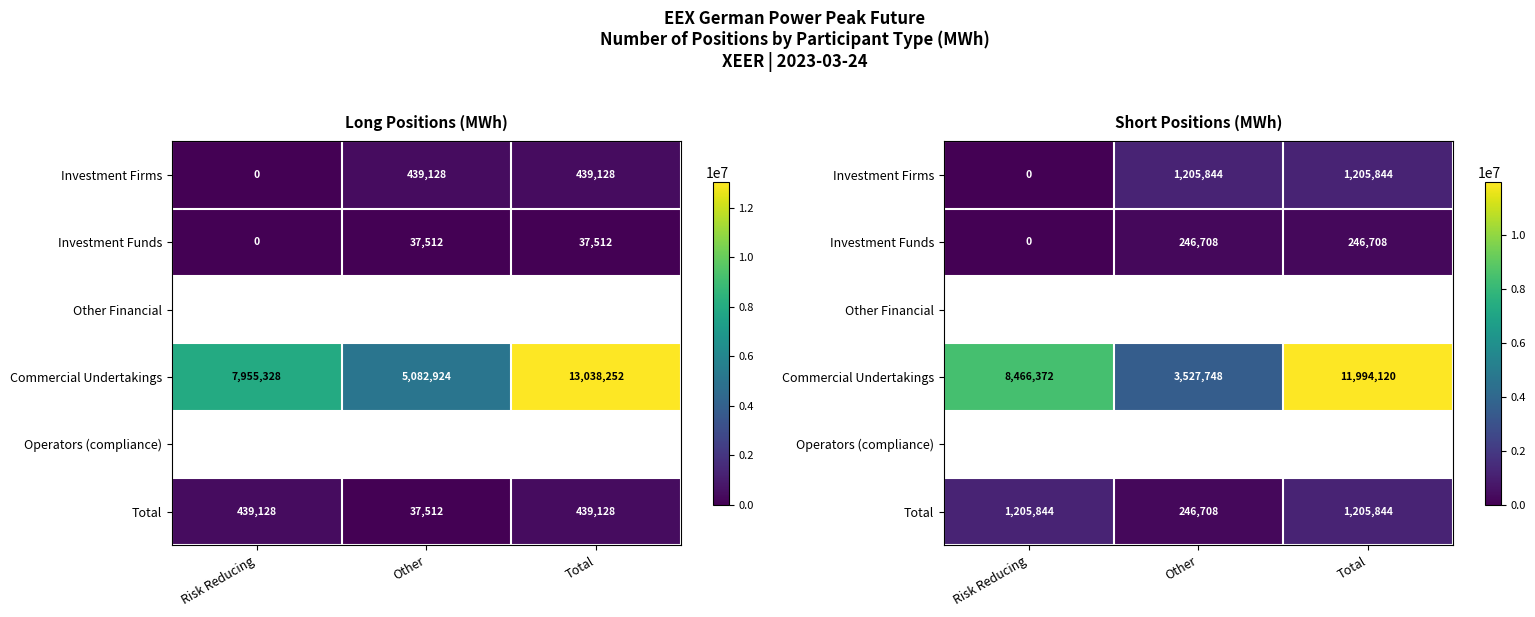

How many Commercial Undertakings values are between 3527748 and 11994120?

3